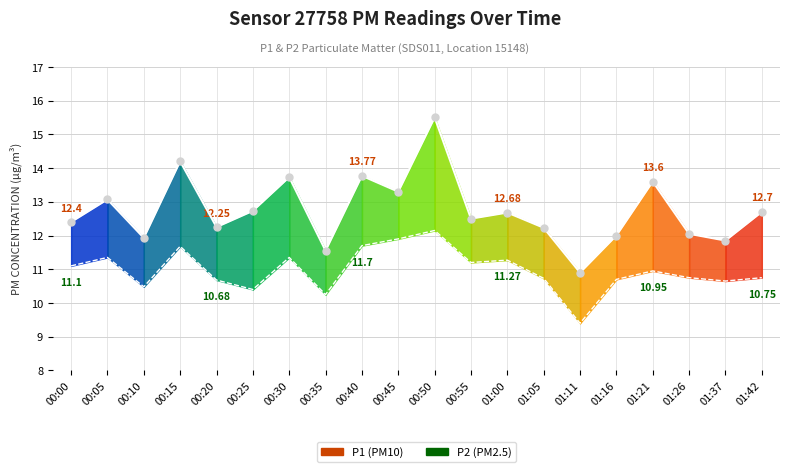

Reading left to right, transcribe all the data shown in this chart.

P1: 12.4	13.1	11.9	14.2	12.2	12.7	13.7	11.6	13.8	13.3	15.5	12.5	12.7	12.2	10.9	12.0	13.6	12.1	11.8	12.7
P2: 11.1	11.3	10.5	11.7	10.7	10.4	11.3	10.2	11.7	11.9	12.2	11.2	11.3	10.7	9.4	10.7	10.9	10.8	10.7	10.8